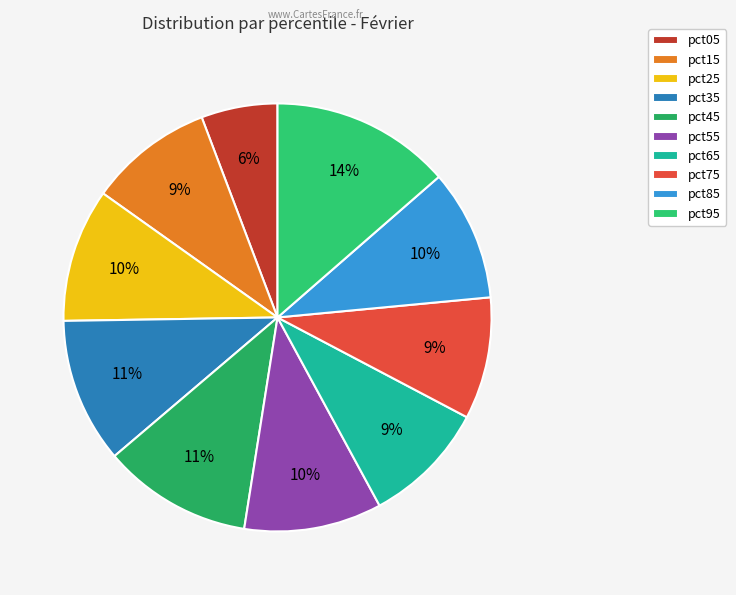

Is there a majority slice in this chart?

No